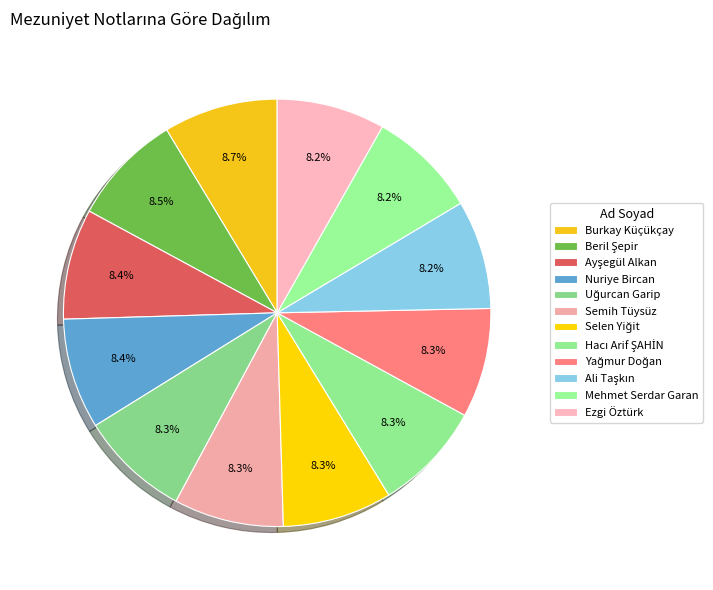

How many segments does this pie chart have?

12